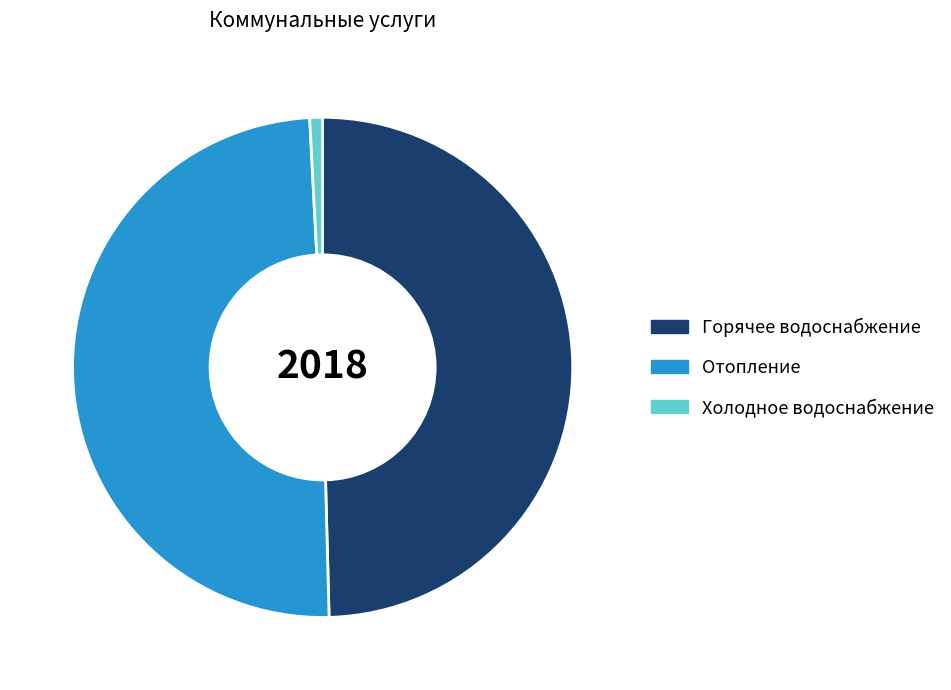

Is there any slice that represents more than half of the pie?

No